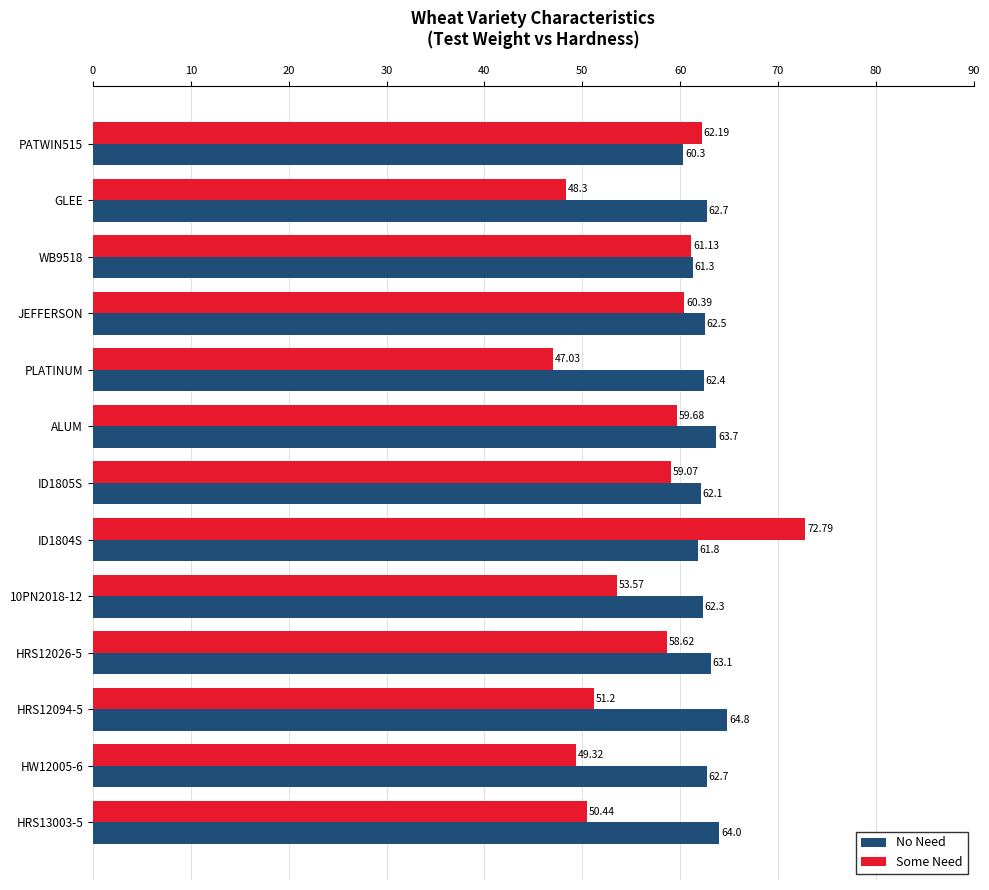

How many series are shown in this chart?

2